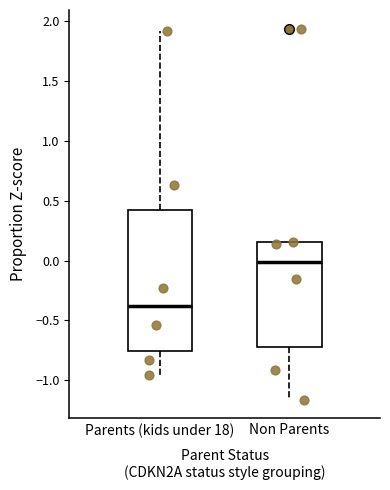

Comparing the boxes themselves (not the whiskers), which one is the tallest?

Parents (kids under 18)